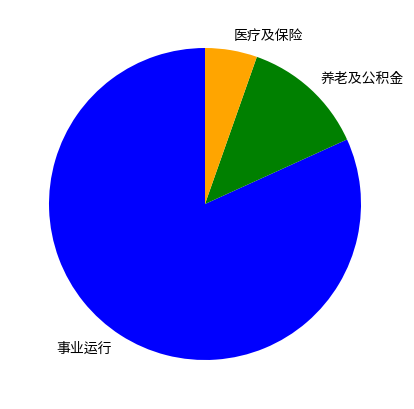

What is the ratio of the value at 事业运行 to the value at 养老及公积金?

6.4